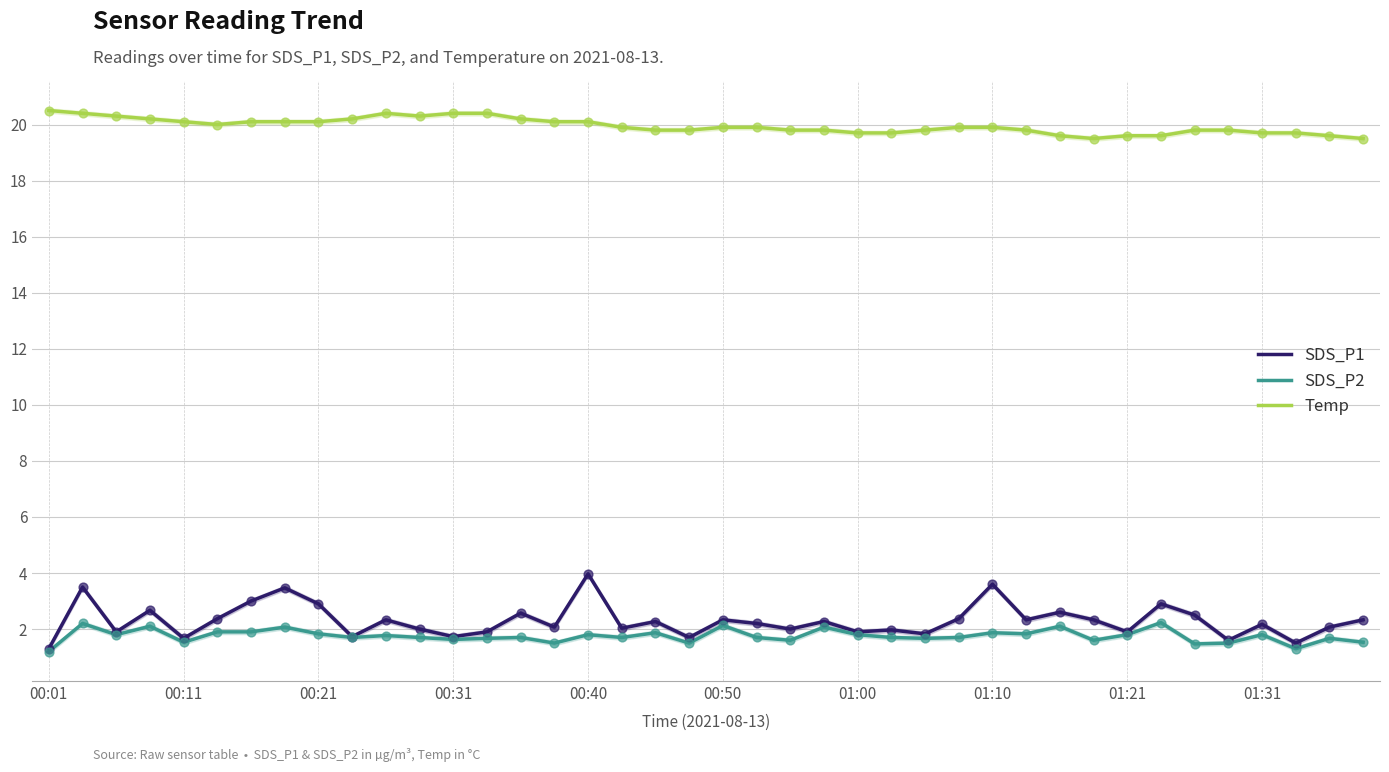

Which series contains the lowest Y value?

SDS_P2